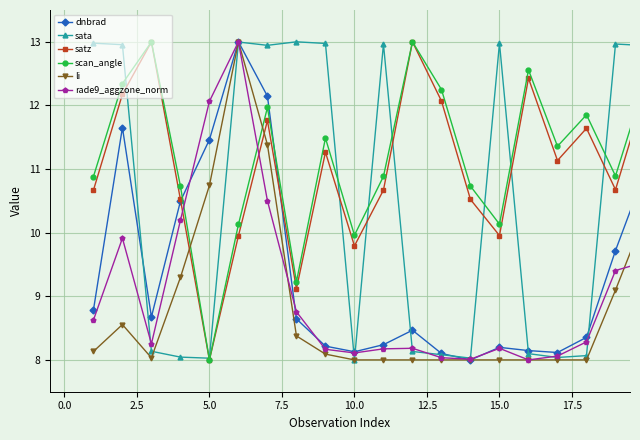

What is the minimum value shown in the chart?

8.0